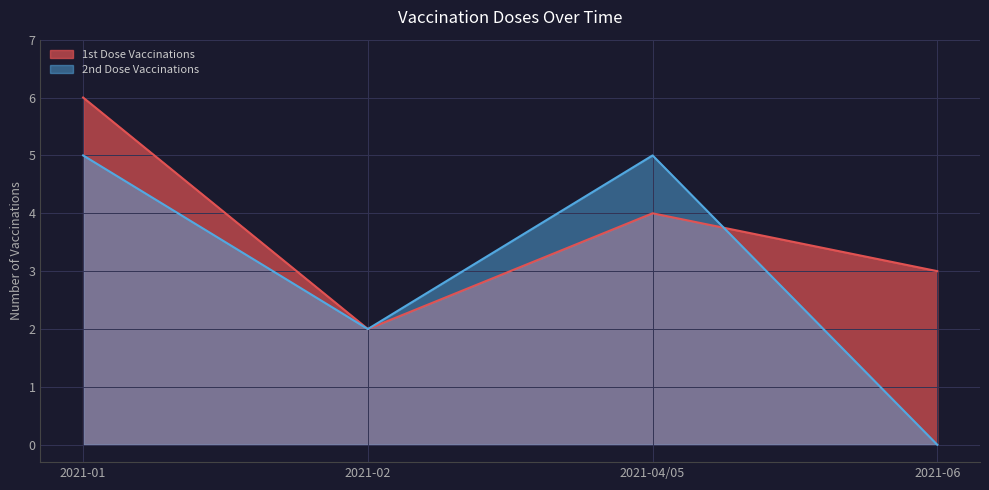

Where does the 1st Dose Vaccinations series first go above 4?

2021-01